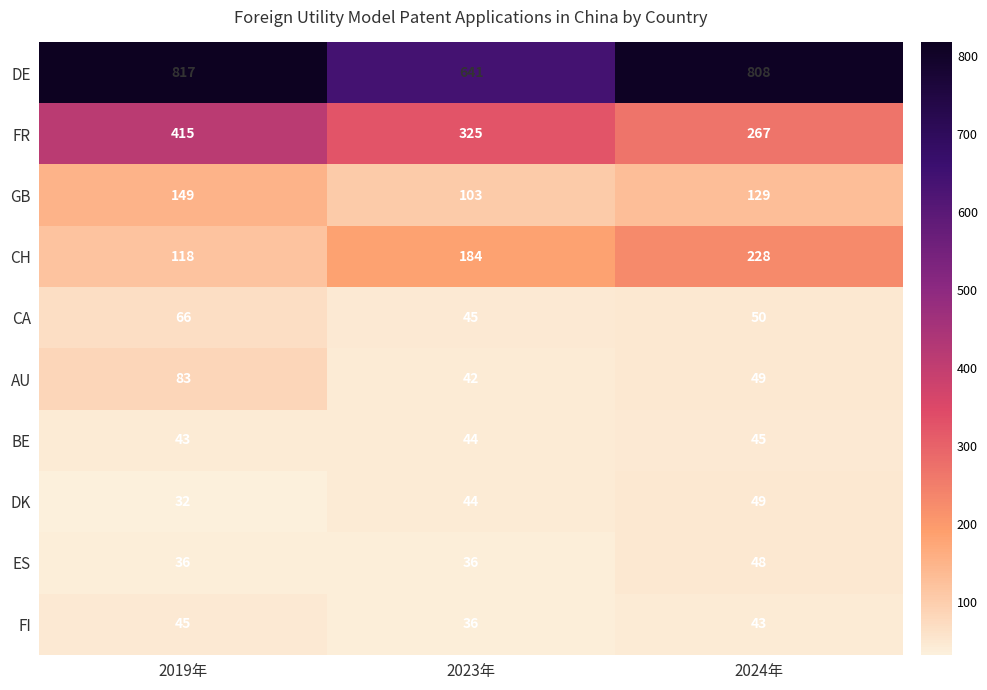

What is the minimum value shown in the chart?

32